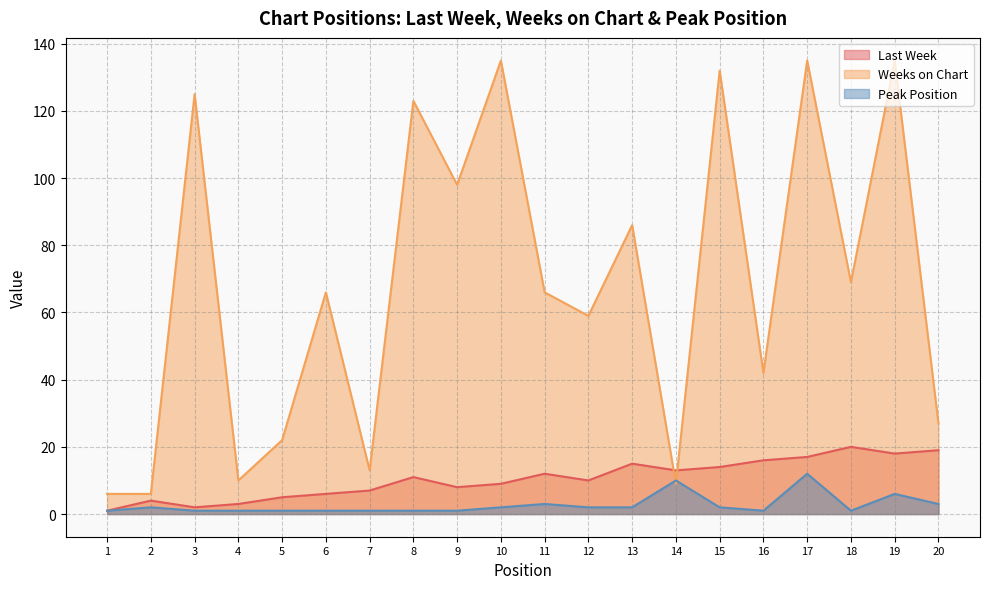

What is the difference between the maximum and minimum values in the Peak Position series?

11